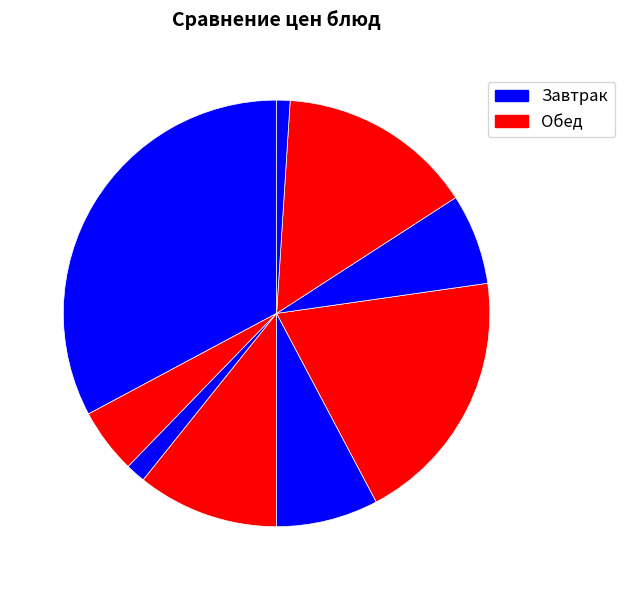

How many segments does this pie chart have?

9